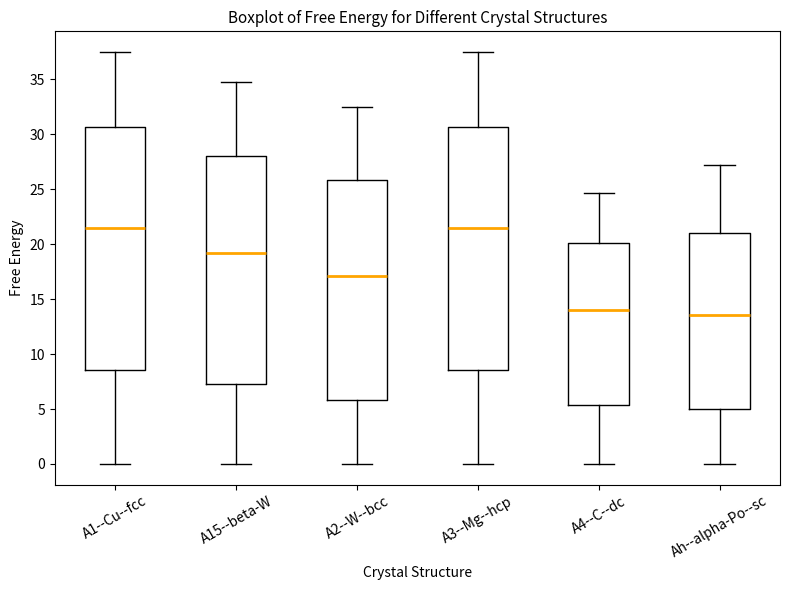

Reading left to right, transcribe this box plot: for each box, give where its median line is, the range the box spans, and where its two whiskers end, as read against the y-axis. The values are not printed on the chart, so give them approximately, as read against the axis.

A1--Cu--fcc: median 21.5, box 8.5 to 30.5, whiskers 0.0 to 37.5
A15--beta-W: median 19.0, box 7.5 to 28.0, whiskers 0.0 to 34.5
A2--W--bcc: median 17.0, box 6.0 to 26.0, whiskers 0.0 to 32.5
A3--Mg--hcp: median 21.5, box 8.5 to 30.5, whiskers 0.0 to 37.5
A4--C--dc: median 14.0, box 5.5 to 20.0, whiskers 0.0 to 24.5
Ah--alpha-Po--sc: median 13.5, box 5.0 to 21.0, whiskers 0.0 to 27.0